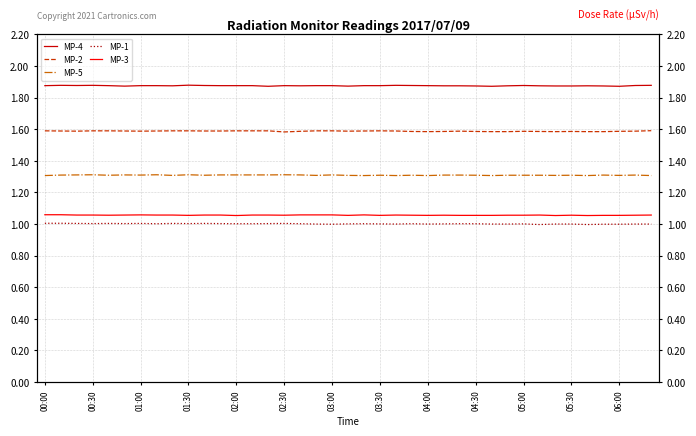

Reading left to right, extract all data points from this chart.

MP-4: 1.9	1.9	1.9	1.9	1.9	1.9	1.9	1.9	1.9	1.9	1.9	1.9	1.9	1.9	1.9	1.9	1.9	1.9	1.9	1.9	1.9	1.9	1.9	1.9	1.9	1.9	1.9	1.9	1.9	1.9	1.9	1.9	1.9	1.9	1.9	1.9	1.9	1.9	1.9
MP-2: 1.6	1.6	1.6	1.6	1.6	1.6	1.6	1.6	1.6	1.6	1.6	1.6	1.6	1.6	1.6	1.6	1.6	1.6	1.6	1.6	1.6	1.6	1.6	1.6	1.6	1.6	1.6	1.6	1.6	1.6	1.6	1.6	1.6	1.6	1.6	1.6	1.6	1.6	1.6
MP-5: 1.3	1.3	1.3	1.3	1.3	1.3	1.3	1.3	1.3	1.3	1.3	1.3	1.3	1.3	1.3	1.3	1.3	1.3	1.3	1.3	1.3	1.3	1.3	1.3	1.3	1.3	1.3	1.3	1.3	1.3	1.3	1.3	1.3	1.3	1.3	1.3	1.3	1.3	1.3
MP-1: 1.0	1.0	1.0	1.0	1.0	1.0	1.0	1.0	1.0	1.0	1.0	1.0	1.0	1.0	1.0	1.0	1.0	1.0	1.0	1.0	1.0	1.0	1.0	1.0	1.0	1.0	1.0	1.0	1.0	1.0	1.0	1.0	1.0	1.0	1.0	1.0	1.0	1.0	1.0
MP-3: 1.1	1.1	1.1	1.1	1.1	1.1	1.1	1.1	1.1	1.1	1.1	1.1	1.1	1.1	1.1	1.1	1.1	1.1	1.1	1.1	1.1	1.1	1.1	1.1	1.1	1.1	1.1	1.1	1.1	1.1	1.1	1.1	1.1	1.1	1.1	1.1	1.1	1.1	1.1